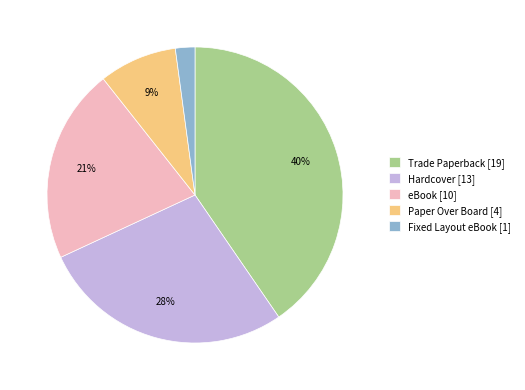

To the nearest percent, what is the combined percentage of Hardcover and eBook?

49%